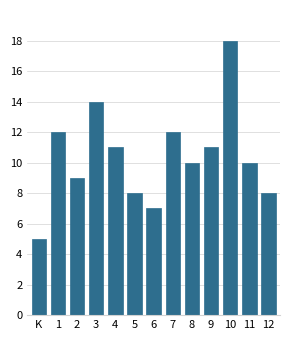

Reading left to right, list all the values displayed in this chart.

K=5	1=12	2=9	3=14	4=11	5=8	6=7	7=12	8=10	9=11	10=18	11=10	12=8